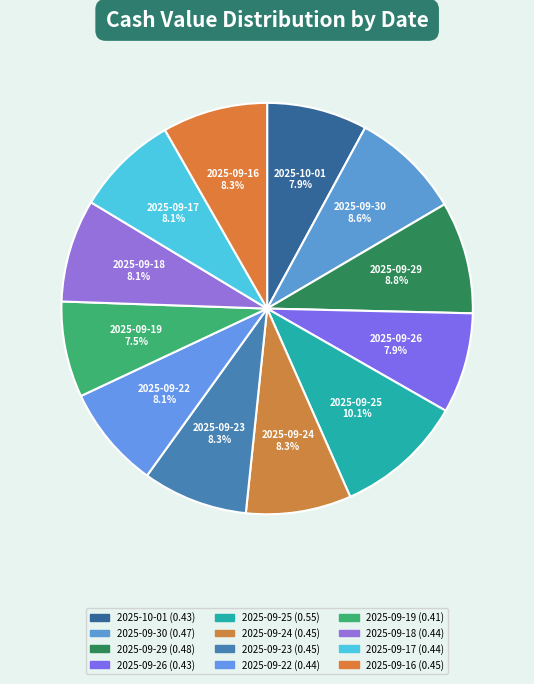

Is it true that 2025-09-26 is 8% of the pie?

True